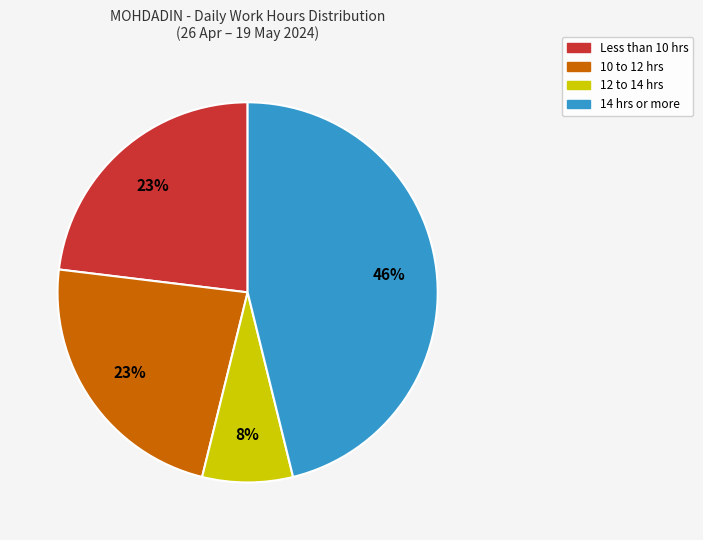

To the nearest percent, what is the difference between the largest and smallest slice percentages?

38%